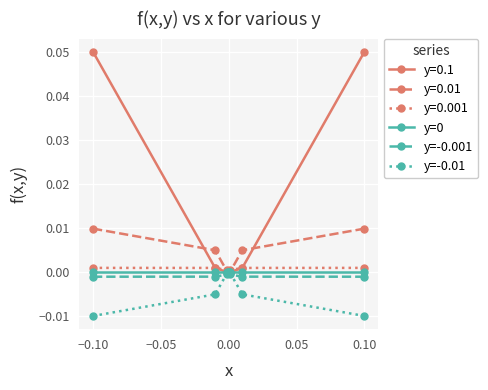

Which series has the largest total across all categories?

y=0.1